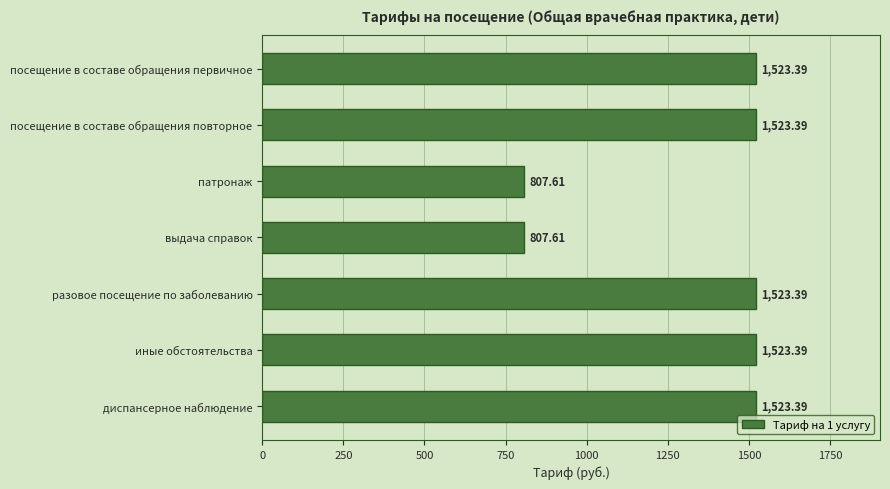

What is the label of the 3rd bar from the bottom?

разовое посещение по заболеванию